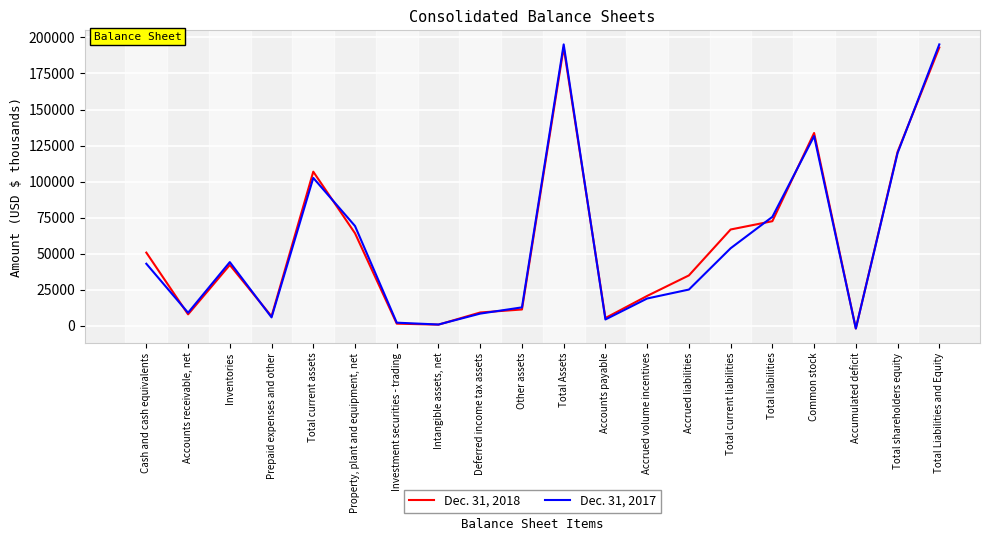

What are all the series names shown in the legend?

Dec. 31, 2018, Dec. 31, 2017